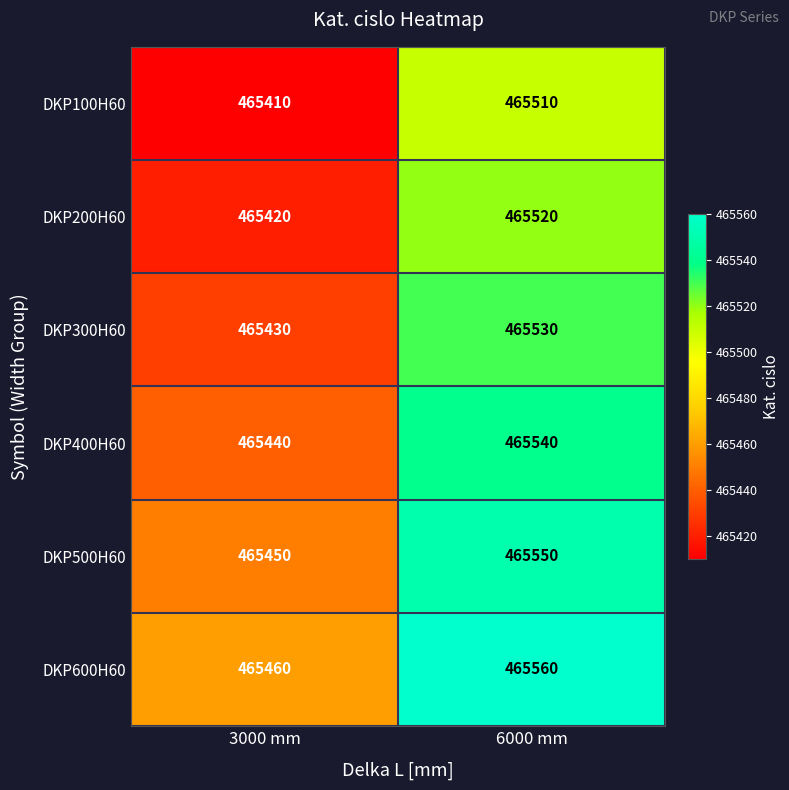

The value of DKP400H60 at 3000 mm is 465440. True or false?

True